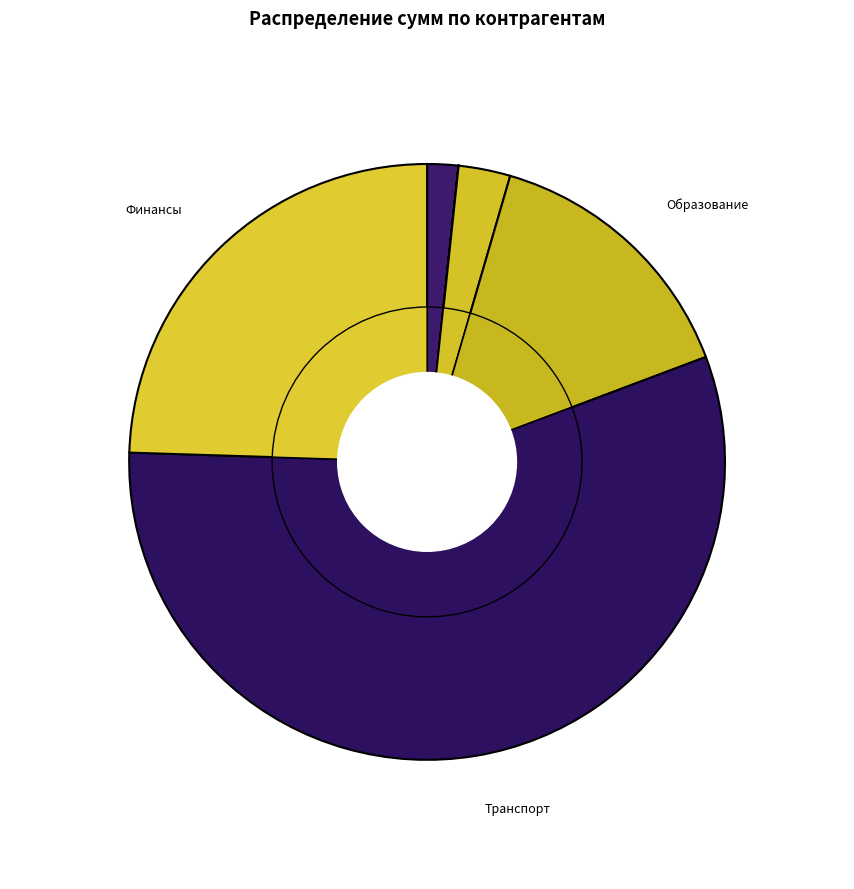

The Министерство финансов slice represents 32% of the pie. True or false?

False